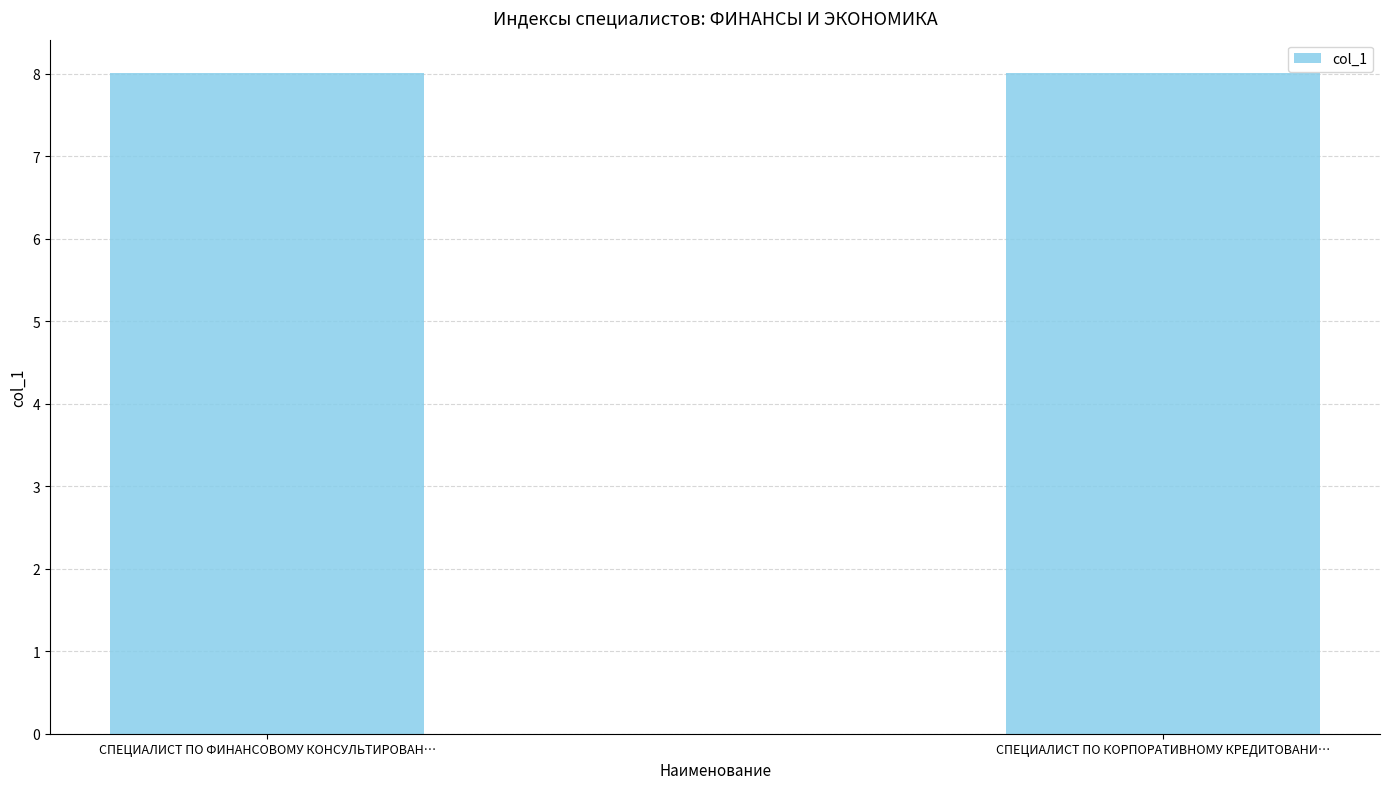

What is the approximate value at СПЕЦИАЛИСТ ПО КОРПОРАТИВНОМУ КРЕДИТОВАНИ…?

8.0